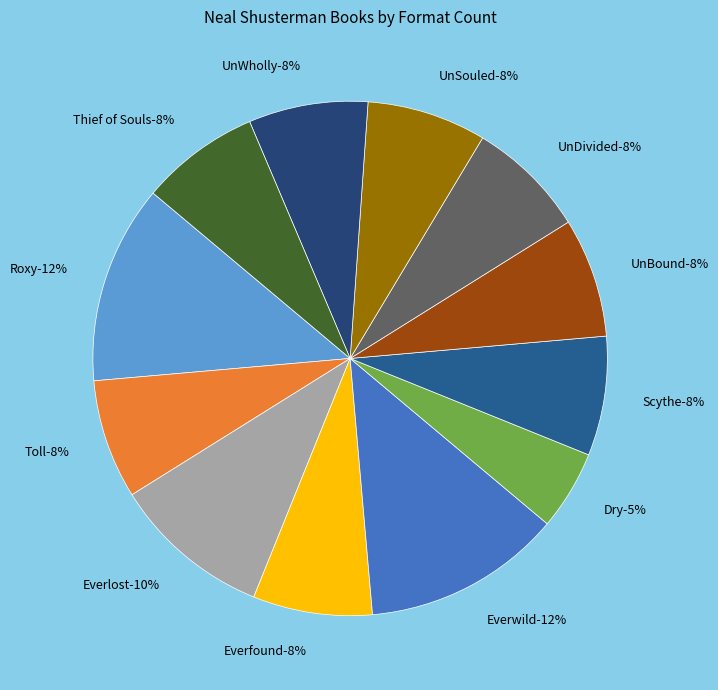

Which category has the smallest portion of the pie?

Dry